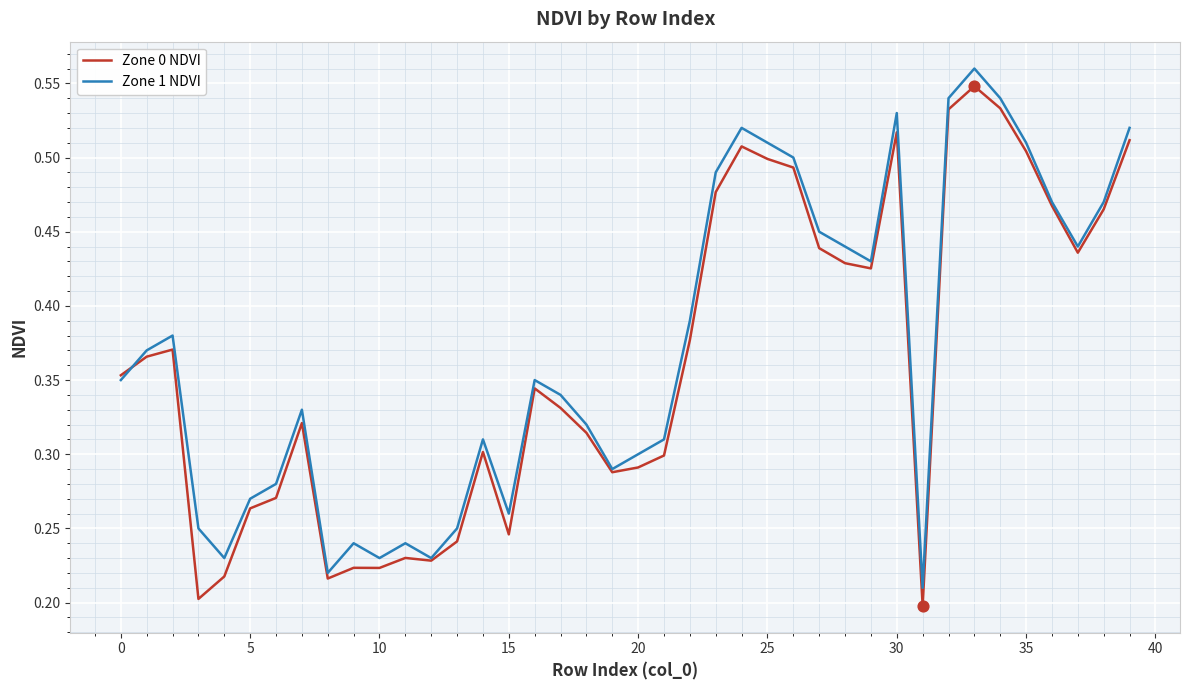

At which category is the sum across all series the highest?

33